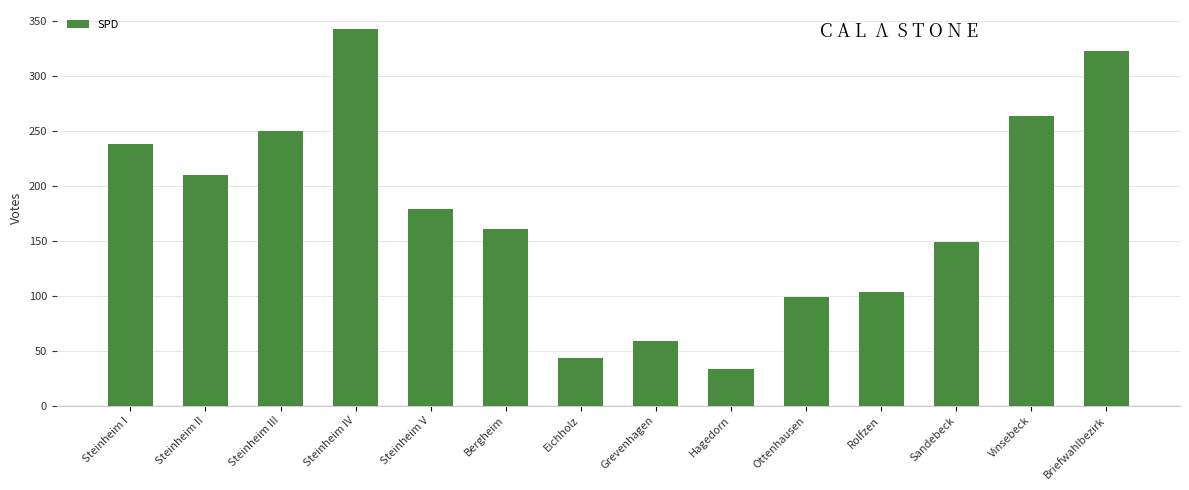

What is the label of the 3rd bar from the left?

Steinheim III